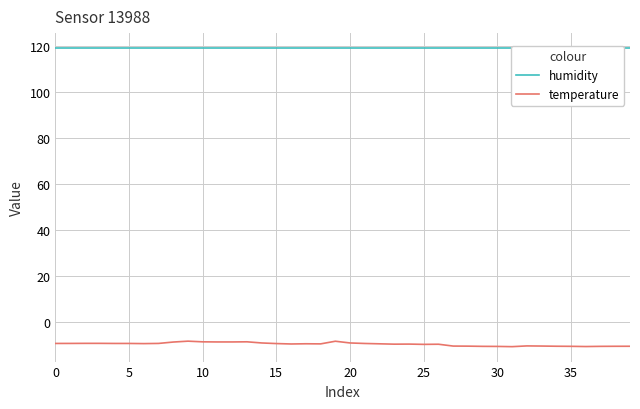

True or false: humidity has a value of 119.0 at 14.

True